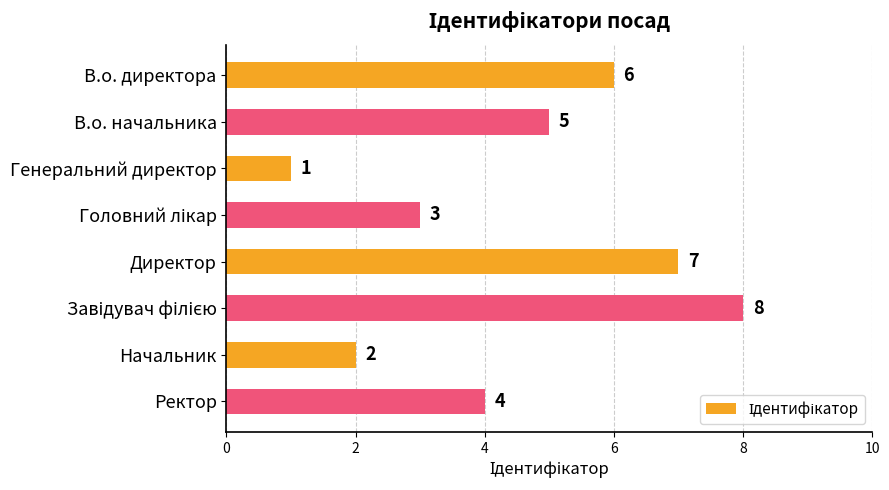

What is the smallest value displayed?

1